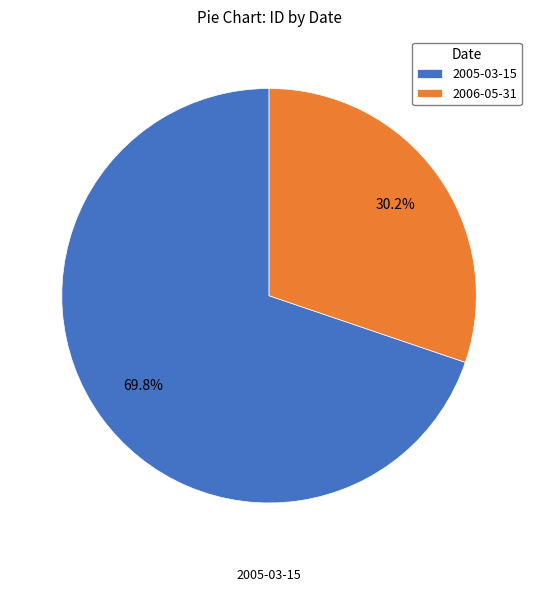

Between 2006-05-31 and 2005-03-15, which is larger?

2005-03-15